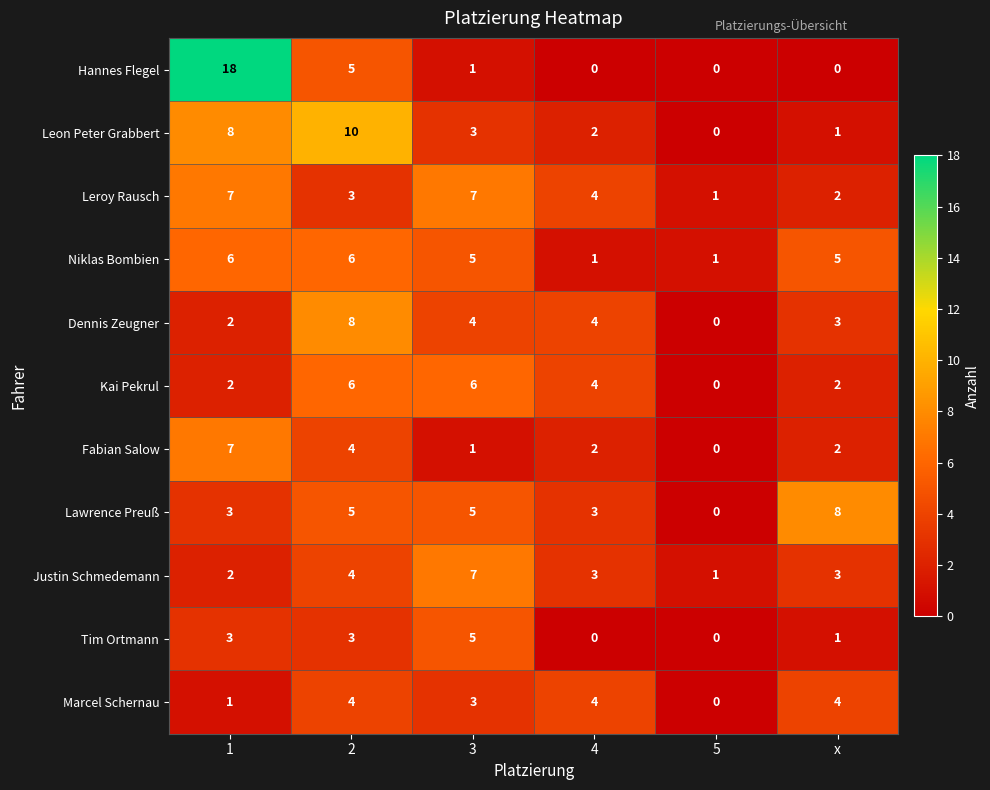

The value of Tim Ortmann at 5 is 0. True or false?

True